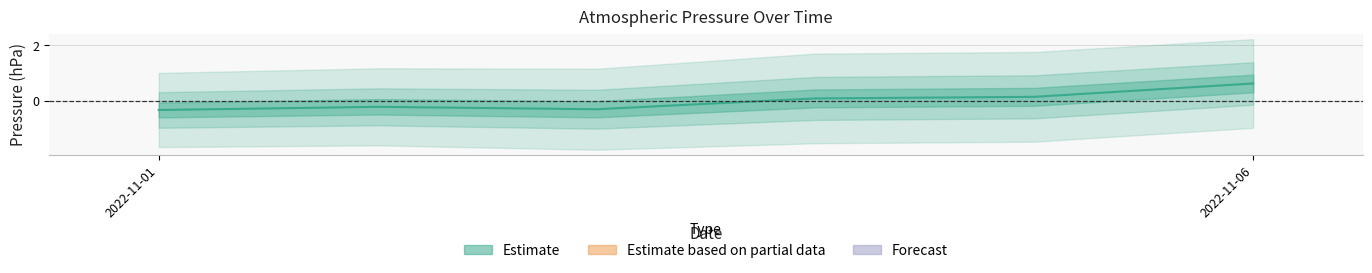

How many data points does each series have?

6